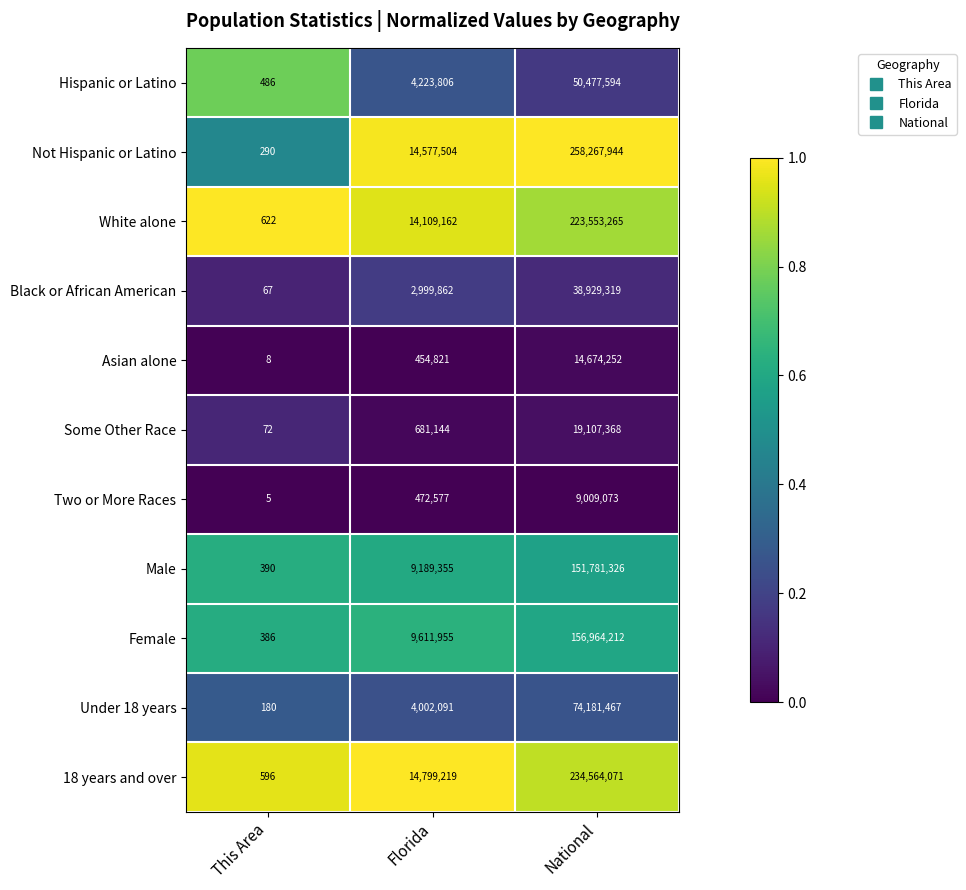

What is the maximum value for Male?

151781326